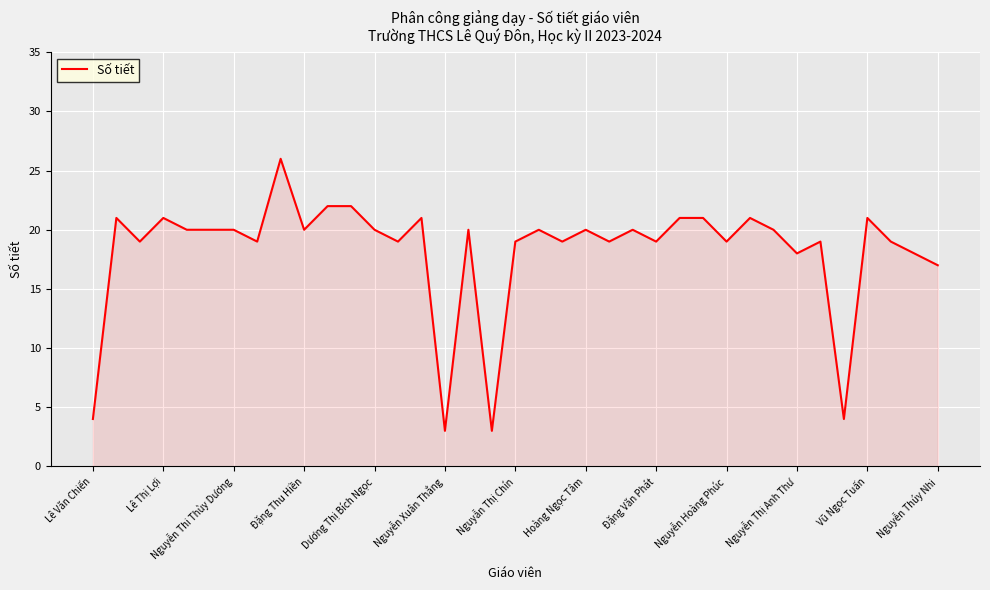

What is the greatest value displayed?

26